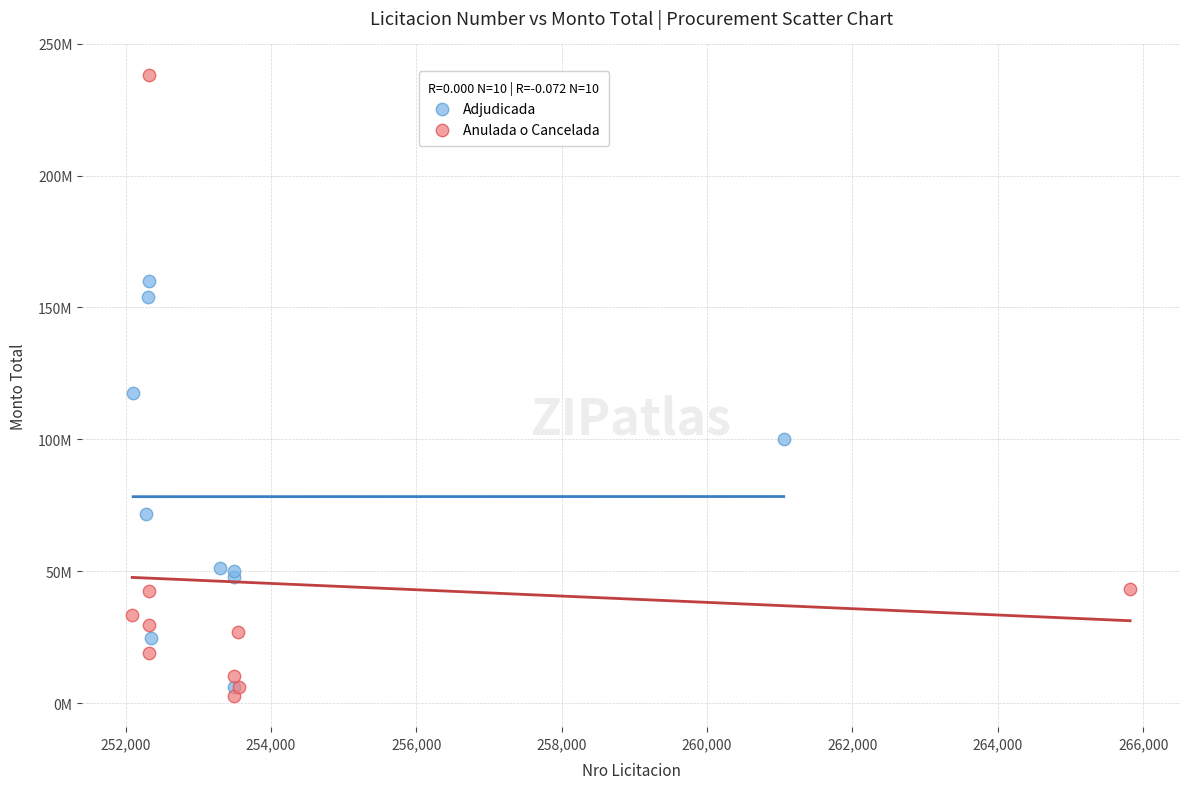

What are all the series names shown in the legend?

Adjudicada, Anulada o Cancelada